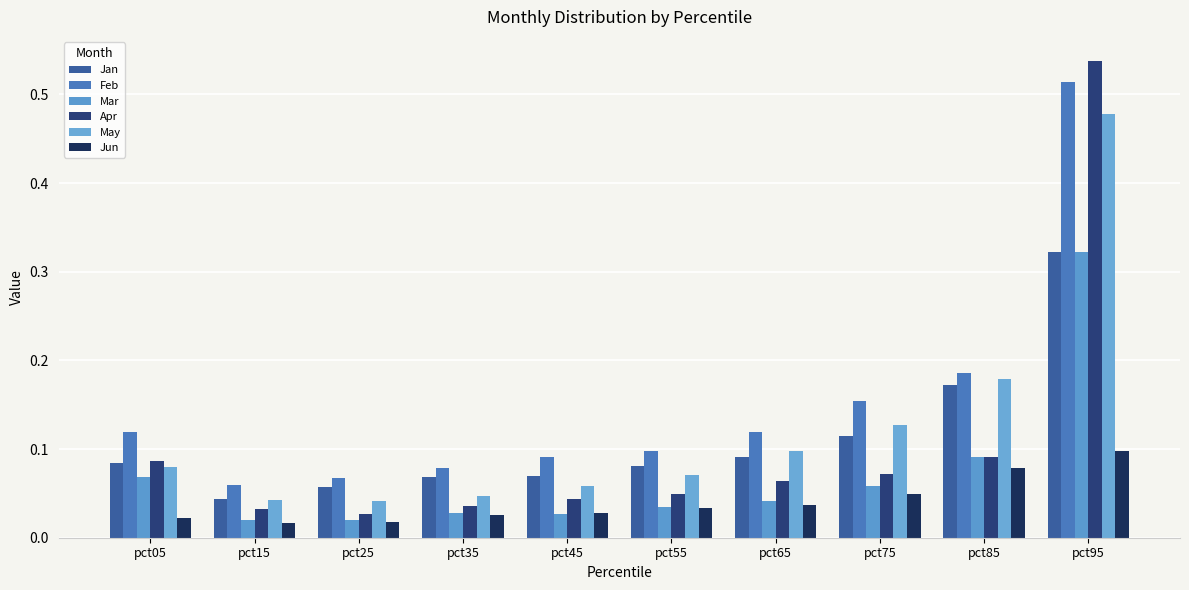

Is it true that Jan equals 0.1 at pct05?

True